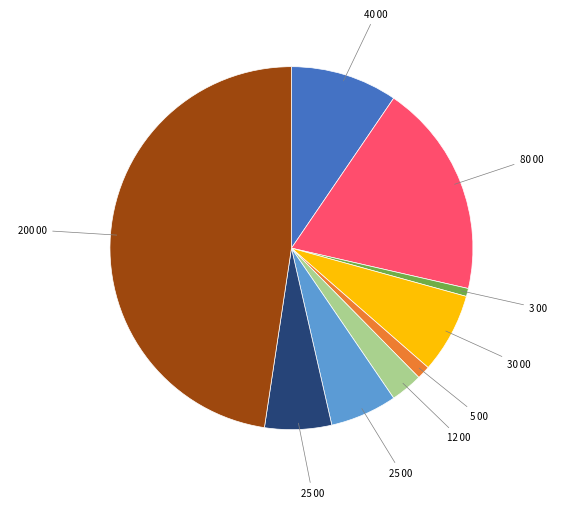

Does any single category account for the majority?

No